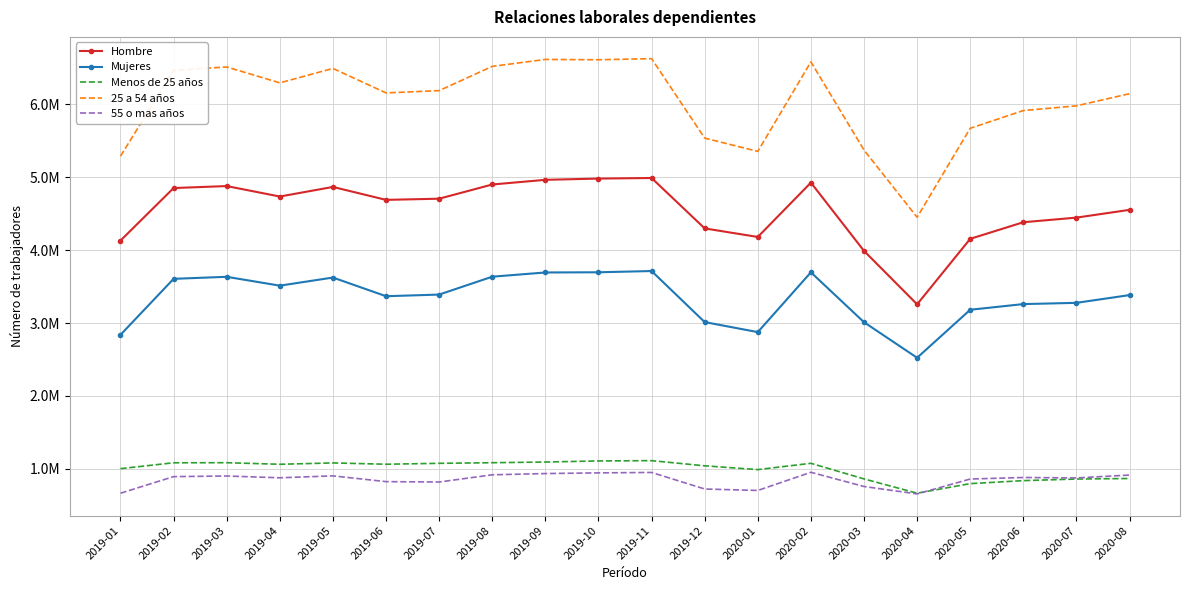

How many lines are shown in the chart?

5